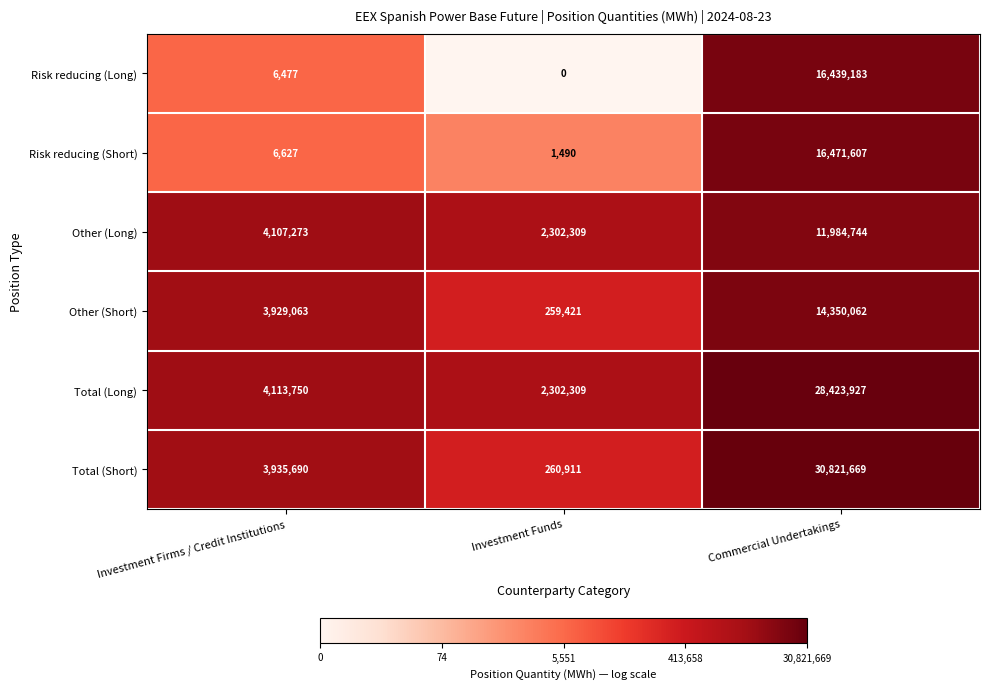

List the series in order of their peak value, lowest first.

Other (Long), Other (Short), Risk reducing (Long), Risk reducing (Short), Total (Long), Total (Short)